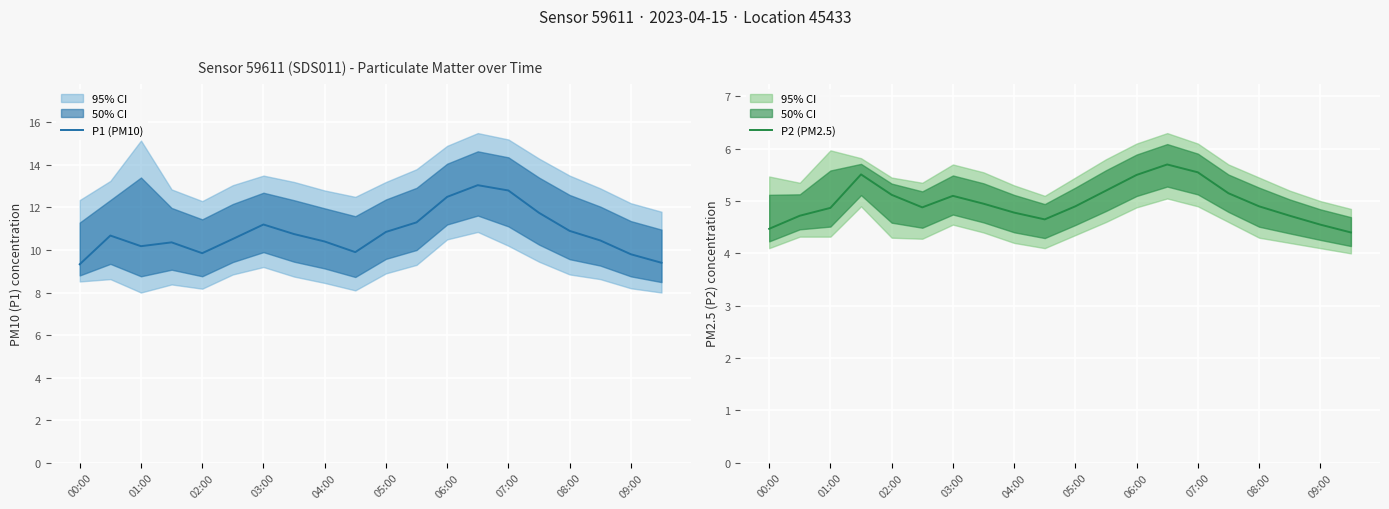

Which series has the largest range (max minus min)?

P1 (PM10)